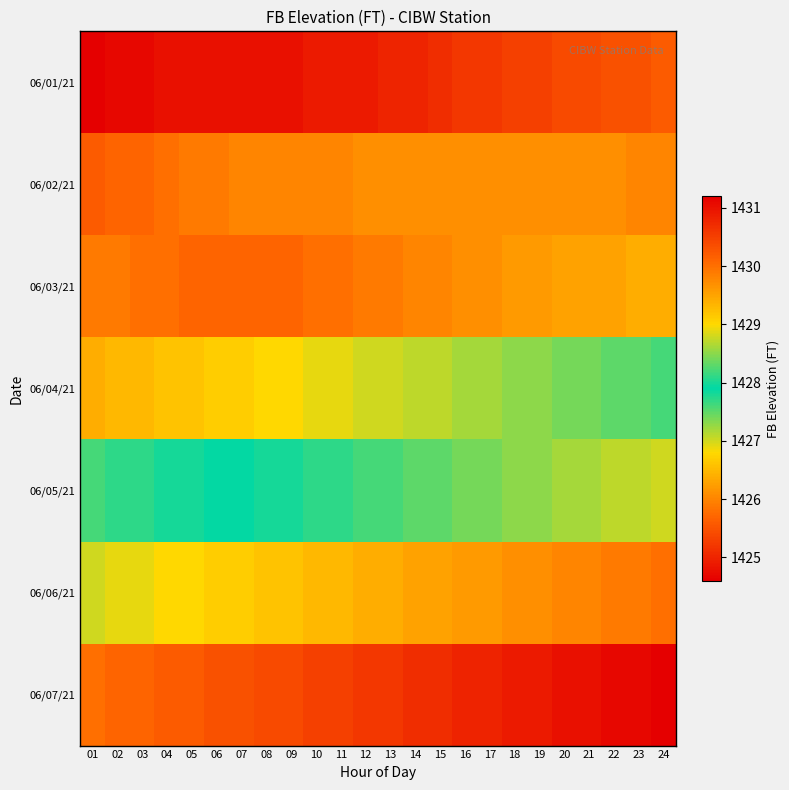

What is the maximum value shown in the chart?

1431.2